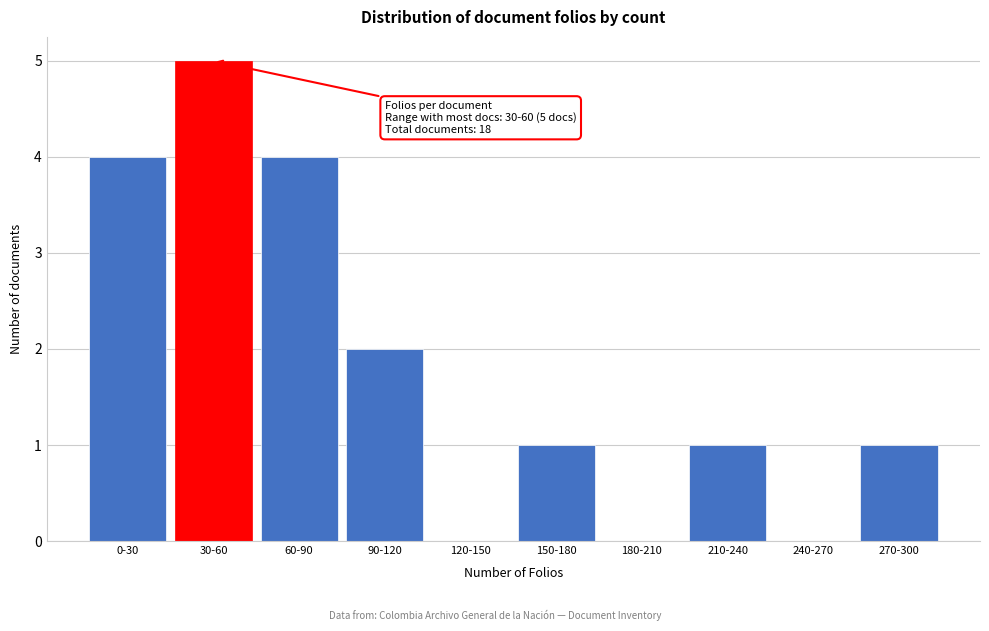

Reading right to left, transcribe all the data shown in this chart.

270-300=1	240-270=0	210-240=1	180-210=0	150-180=1	120-150=0	90-120=2	60-90=4	30-60=5	0-30=4